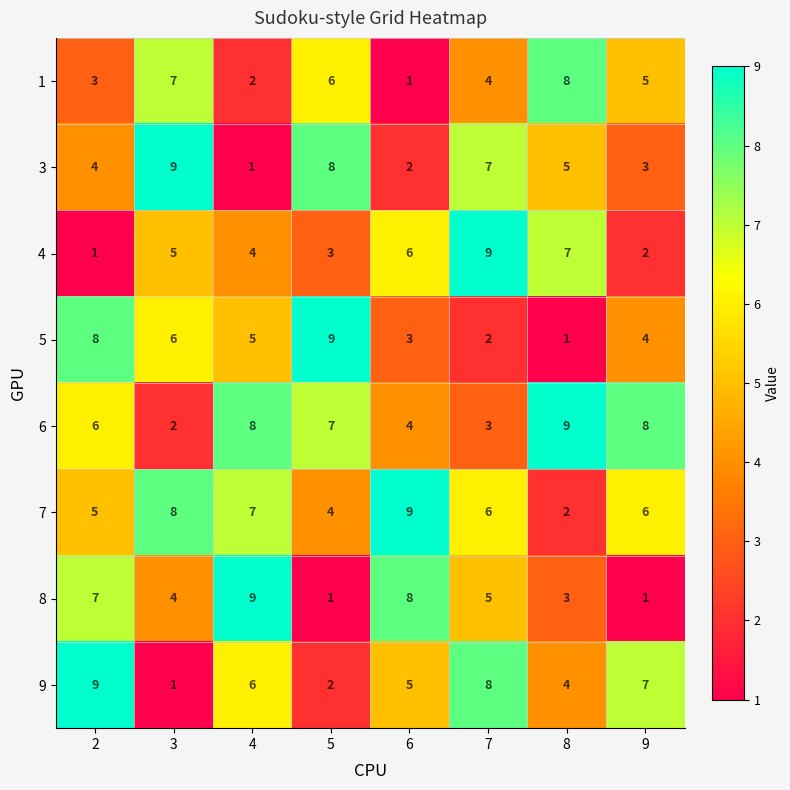

Between 3 and 5, which series saw the biggest shift?

6